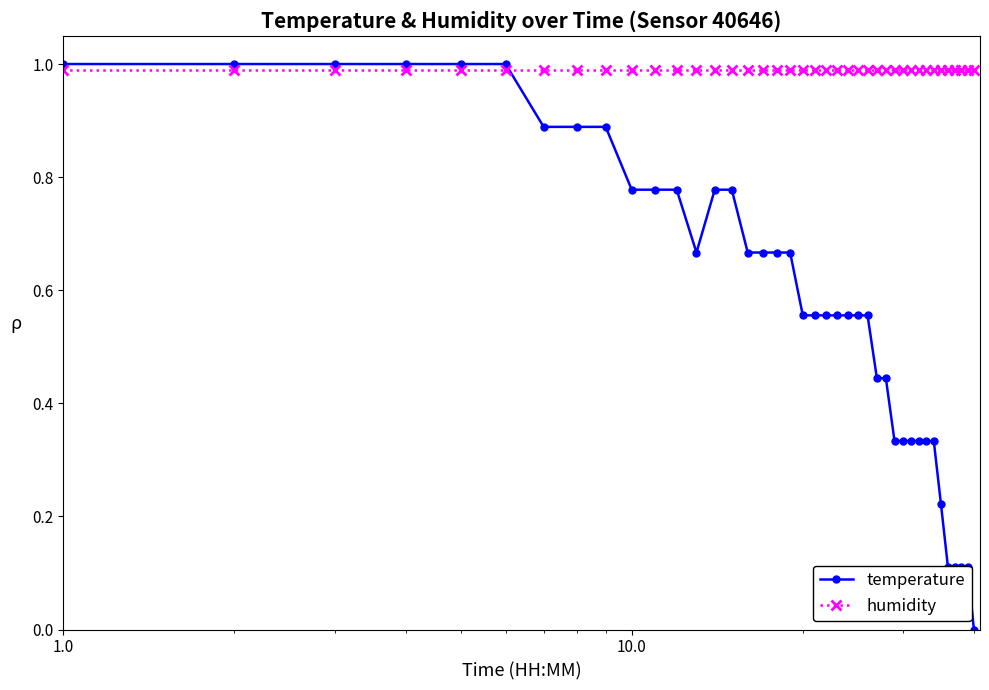

Which series has the widest spread of values?

temperature